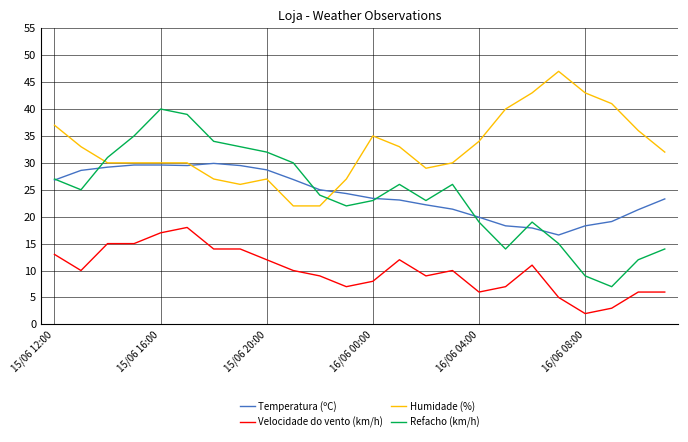

True or false: Velocidade do vento (km/h) and Humidade (%) intersect in this chart.

False